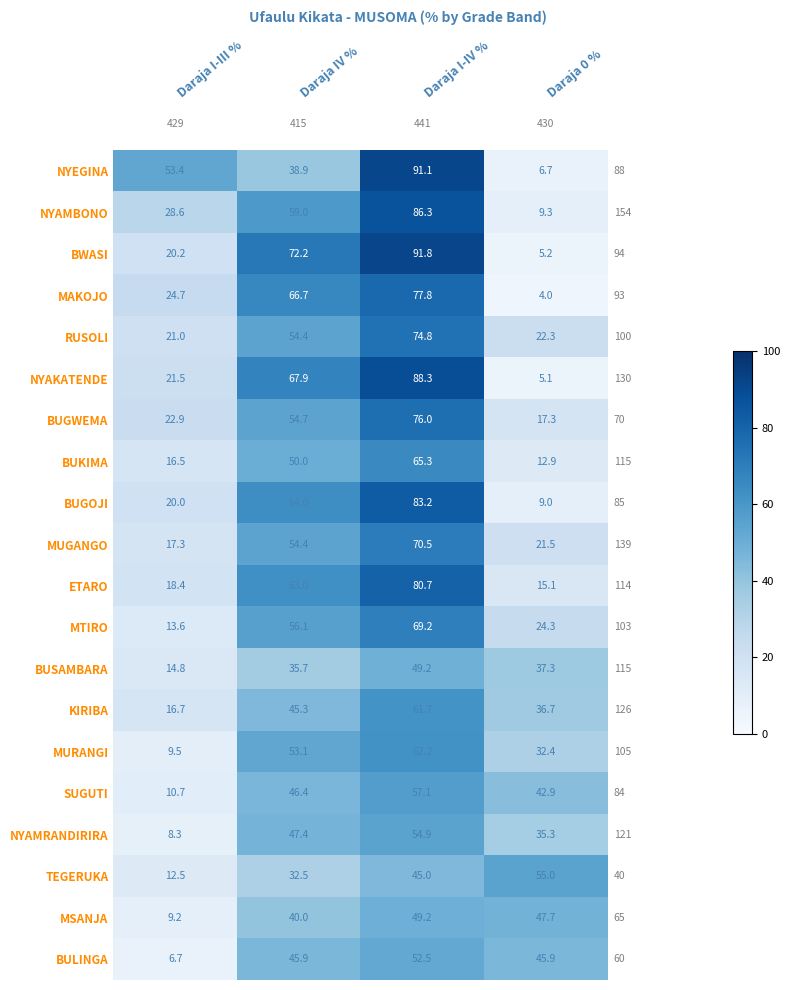

List the labels in order of BUSAMBARA value, largest first.

Daraja I-IV %, Daraja 0 %, Daraja IV %, Daraja I-III %